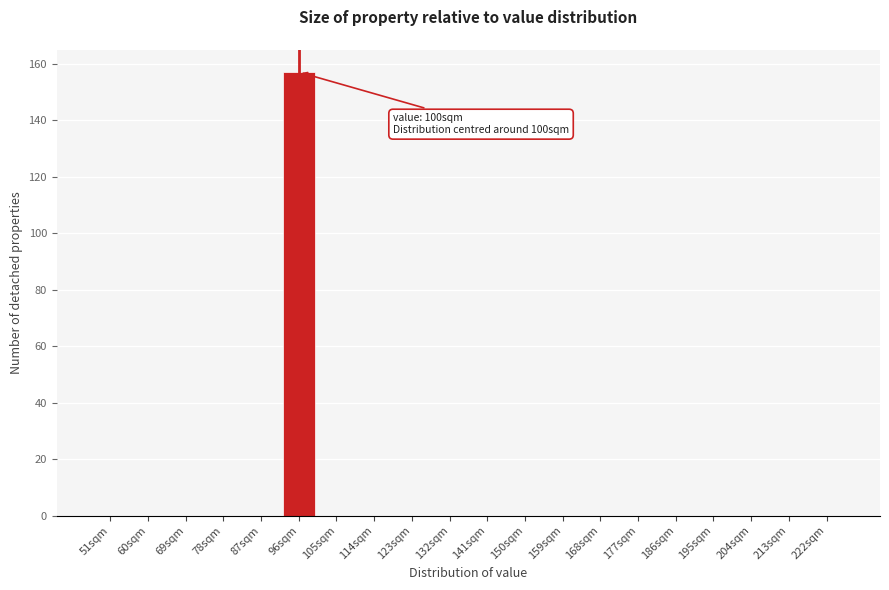

Reading right to left, list all the values displayed in this chart.

222sqm=0	213sqm=0	204sqm=0	195sqm=0	186sqm=0	177sqm=0	168sqm=0	159sqm=0	150sqm=0	141sqm=0	132sqm=0	123sqm=0	114sqm=0	105sqm=0	96sqm=157	87sqm=0	78sqm=0	69sqm=0	60sqm=0	51sqm=0